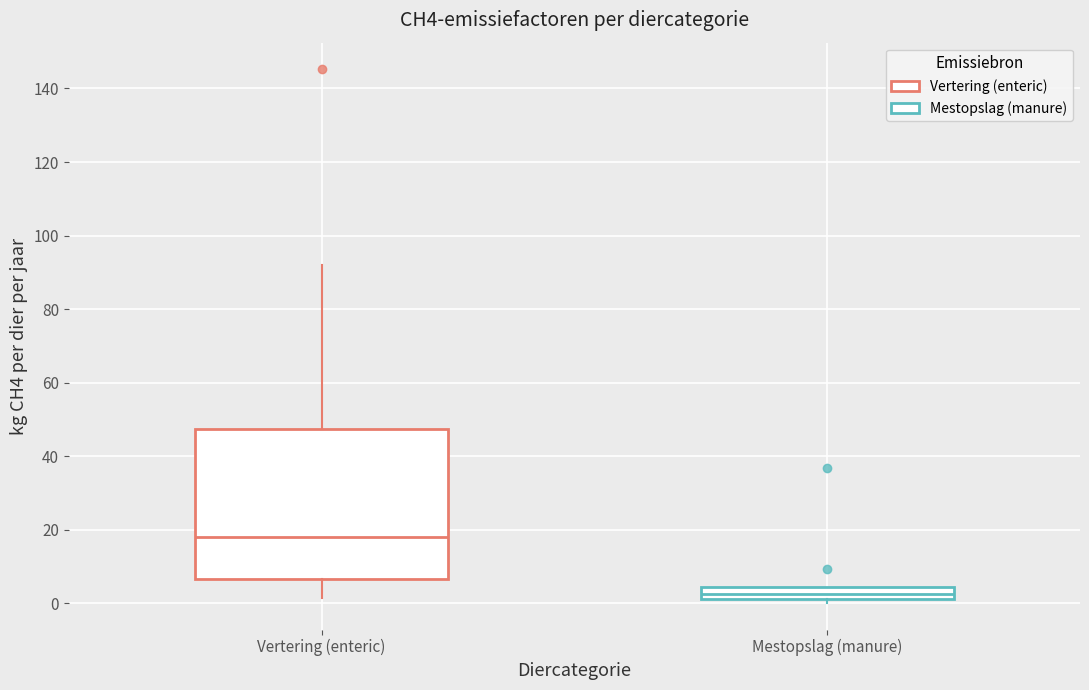

Comparing the boxes themselves (not the whiskers), which one is the tallest?

Vertering (enteric)